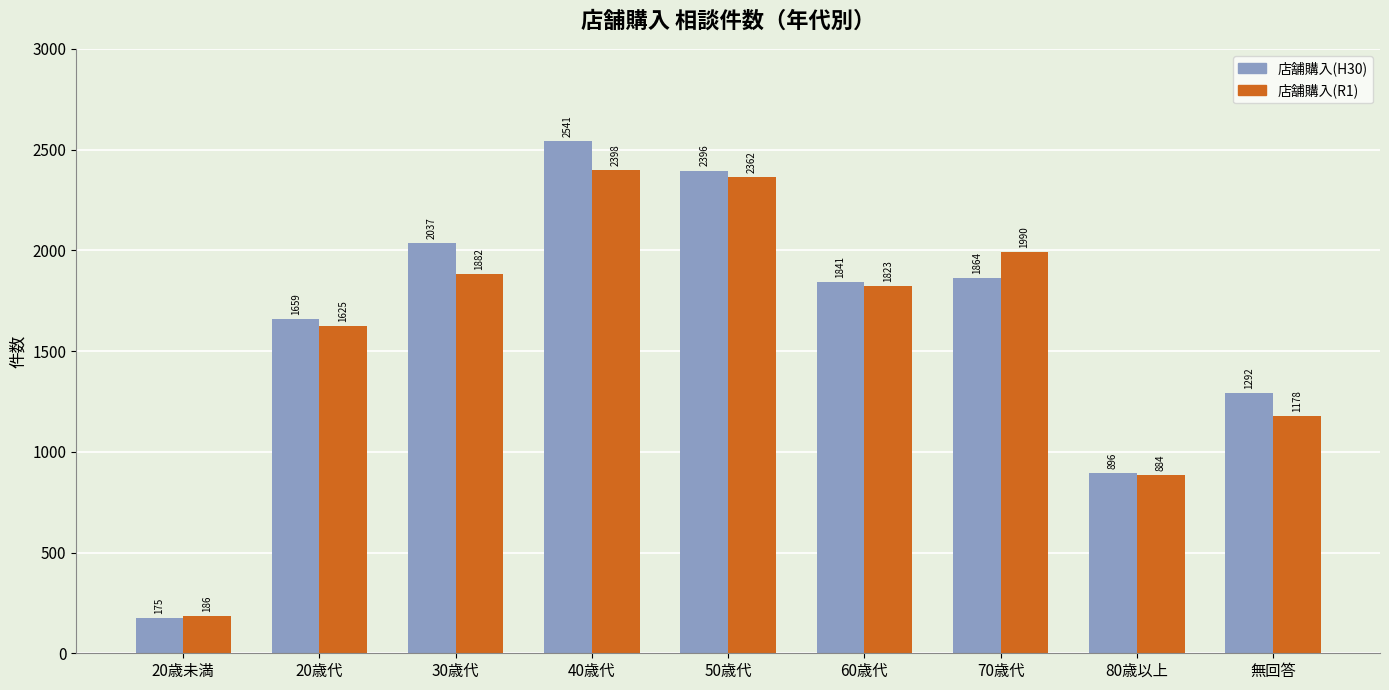

Where does the 店舗購入(R1) series first go above 1823?

30歳代